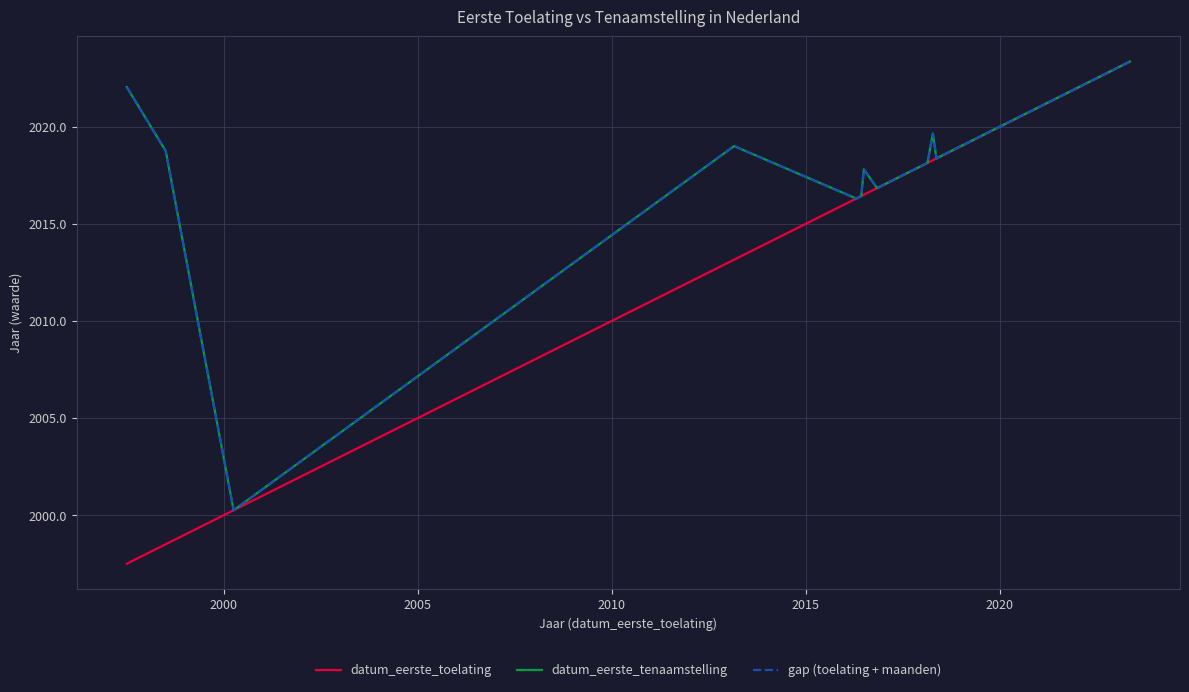

Which series has the largest range (max minus min)?

datum_eerste_toelating